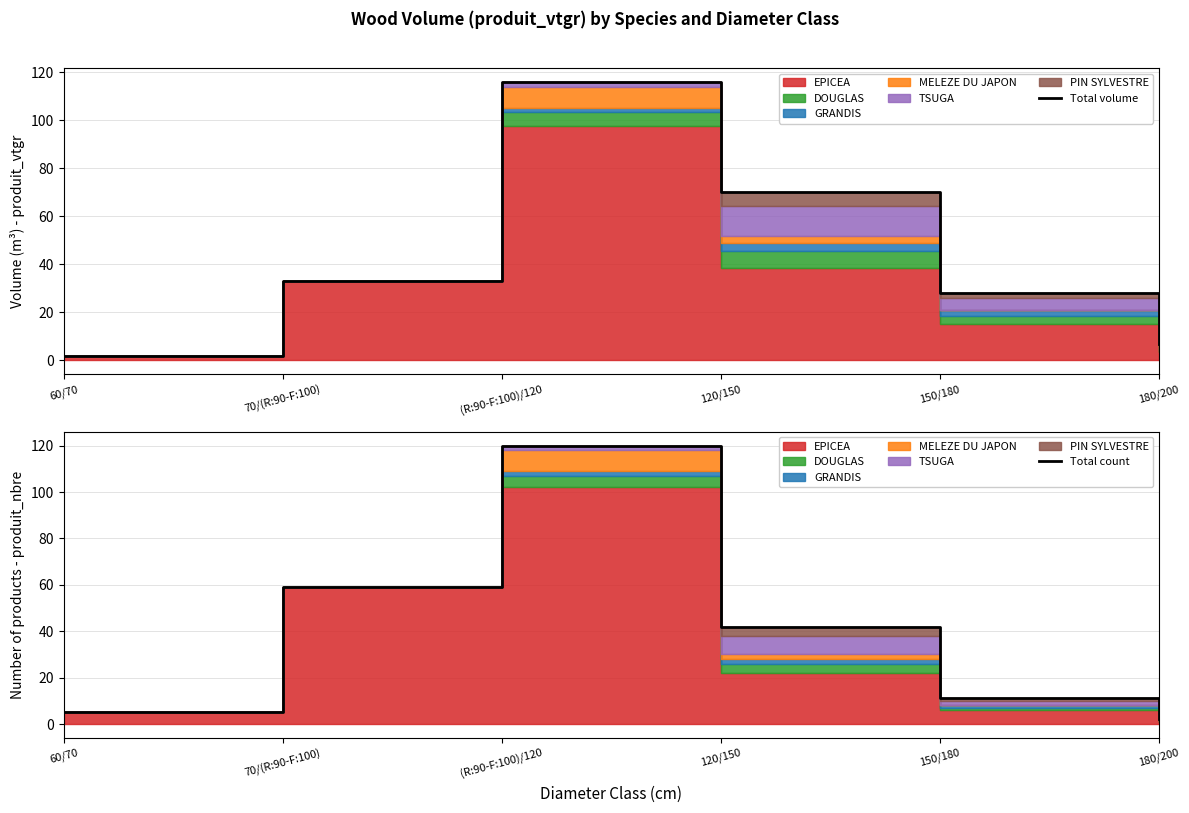

True or false: Total volume and Total count cross at least once.

True